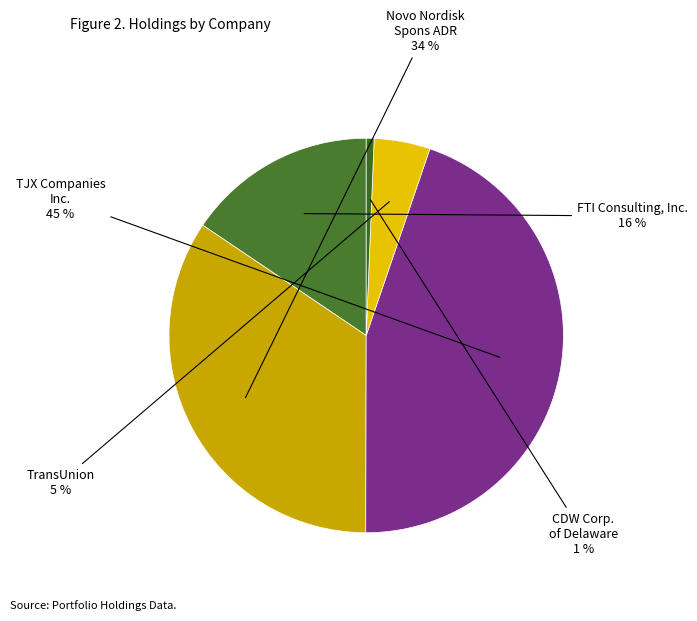

Count the number of slices in the pie.

5